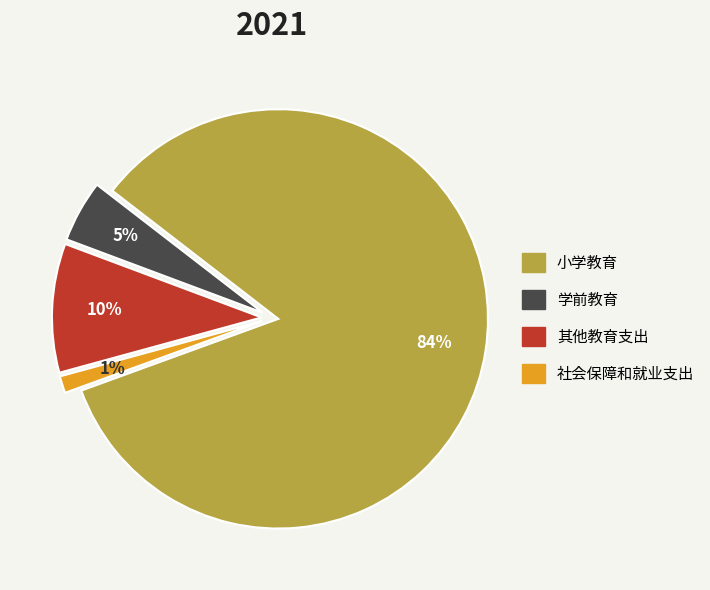

Do 其他教育支出 and 社会保障和就业支出 together represent more than half of the pie?

No